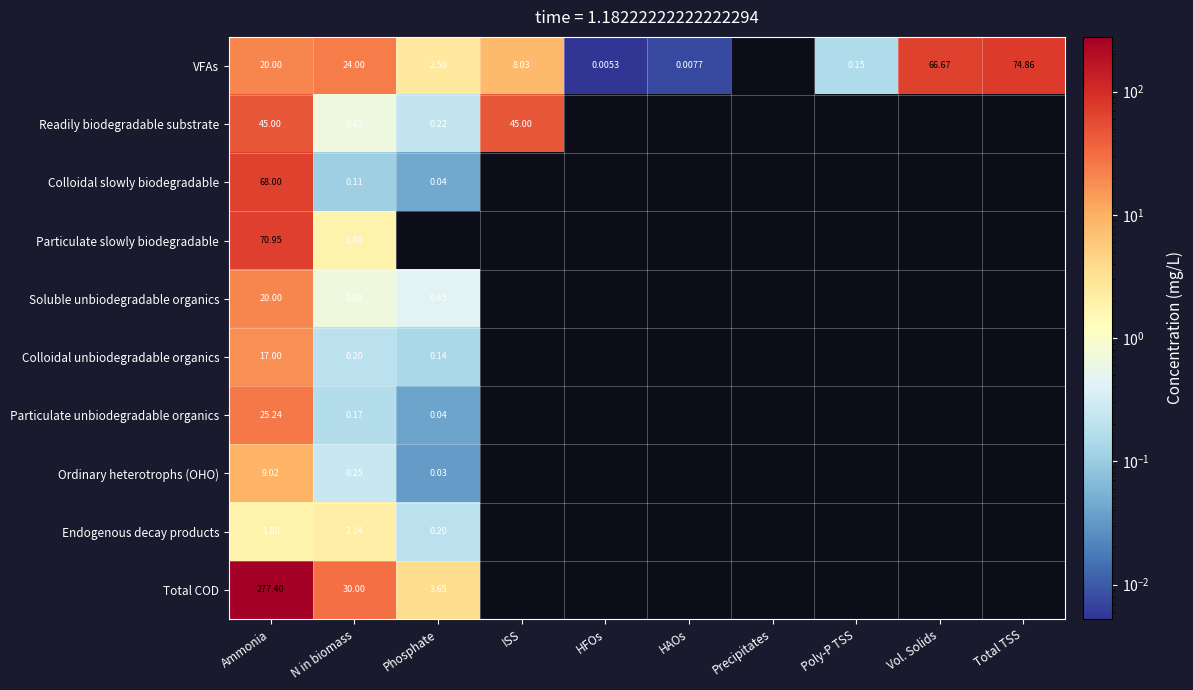

Rank the series by their maximum value, from highest to lowest.

Total COD, VFAs, Particulate slowly biodegradable, Colloidal slowly biodegradable, Readily biodegradable substrate, Particulate unbiodegradable organics, Soluble unbiodegradable organics, Colloidal unbiodegradable organics, Ordinary heterotrophs (OHO), Endogenous decay products